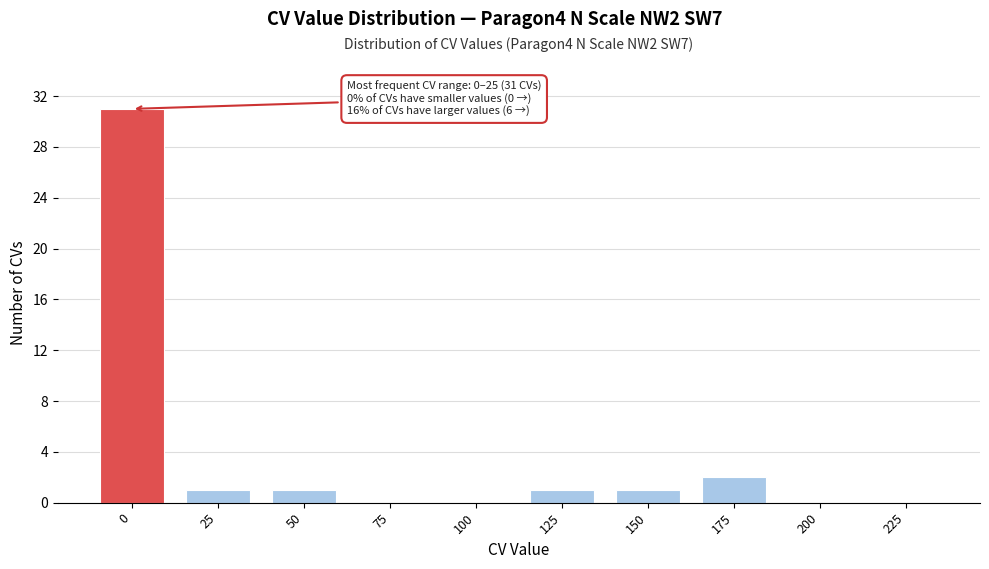

Reading left to right, what are all the values shown in this chart?

0=31	25=1	50=1	75=0	100=0	125=1	150=1	175=2	200=0	225=0